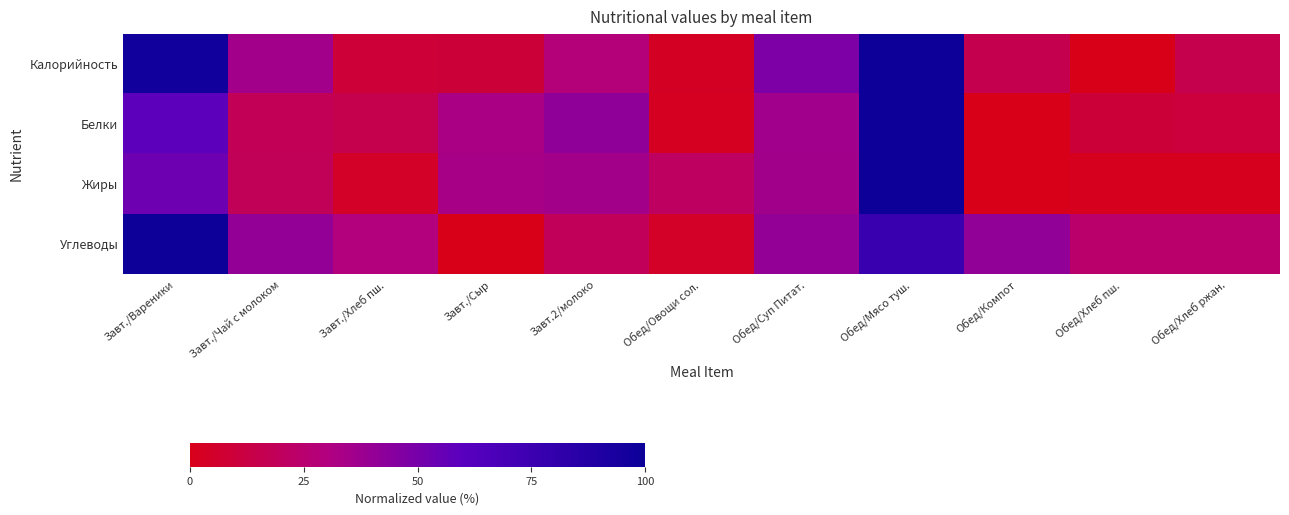

Which has a higher value, Обед/Овощи сол. or Завт./Сыр?

Завт./Сыр